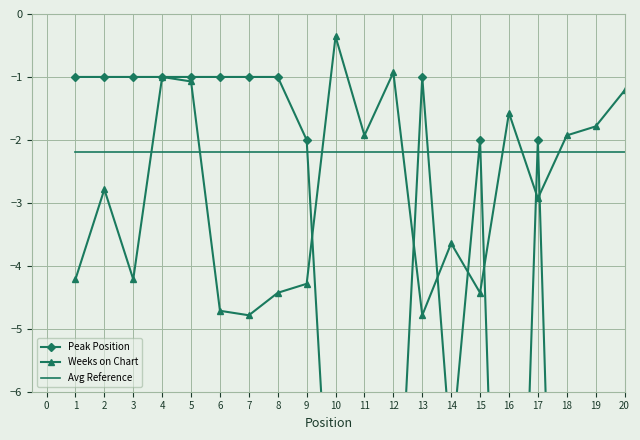

Does the chart have visible grid lines?

Yes